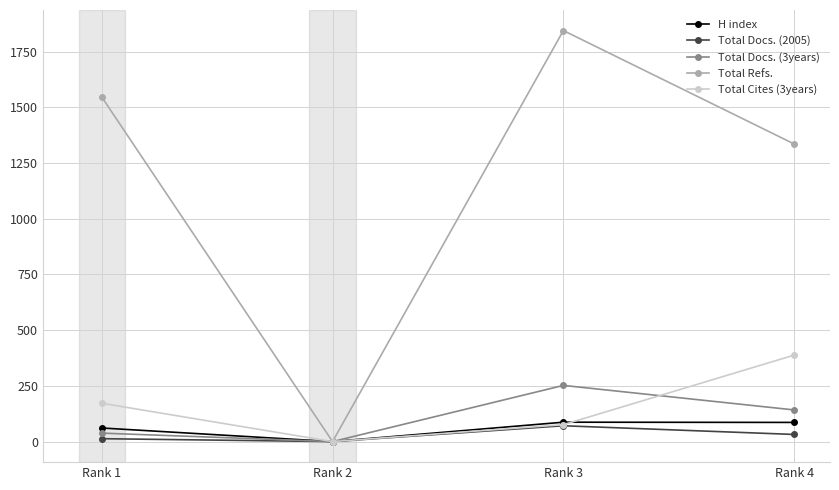

Rank the categories by Total Refs. value from highest to lowest.

Rank 3, Rank 1, Rank 4, Rank 2